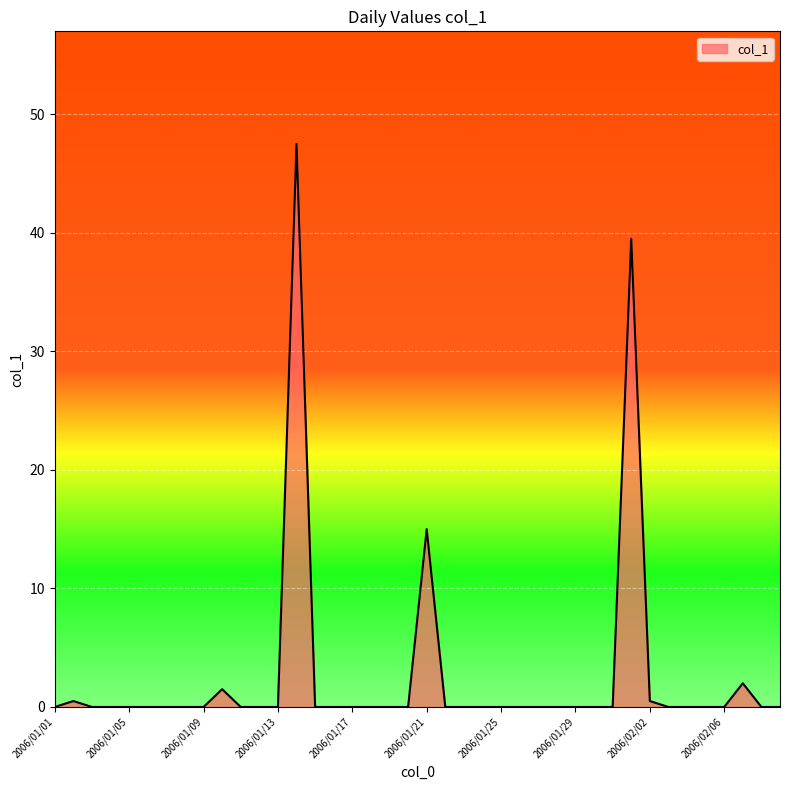

What is the maximum value shown in the chart?

47.5